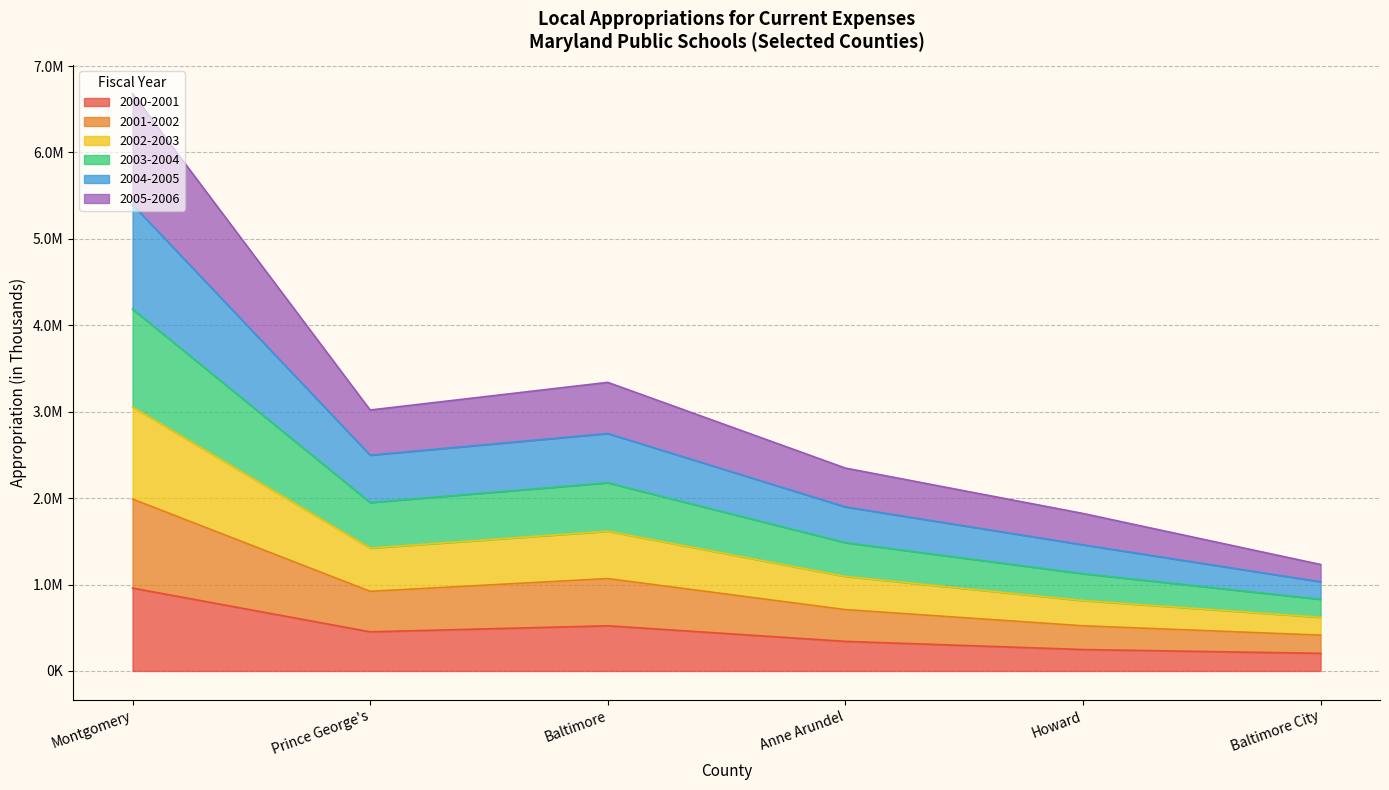

How many lines are shown in the chart?

6